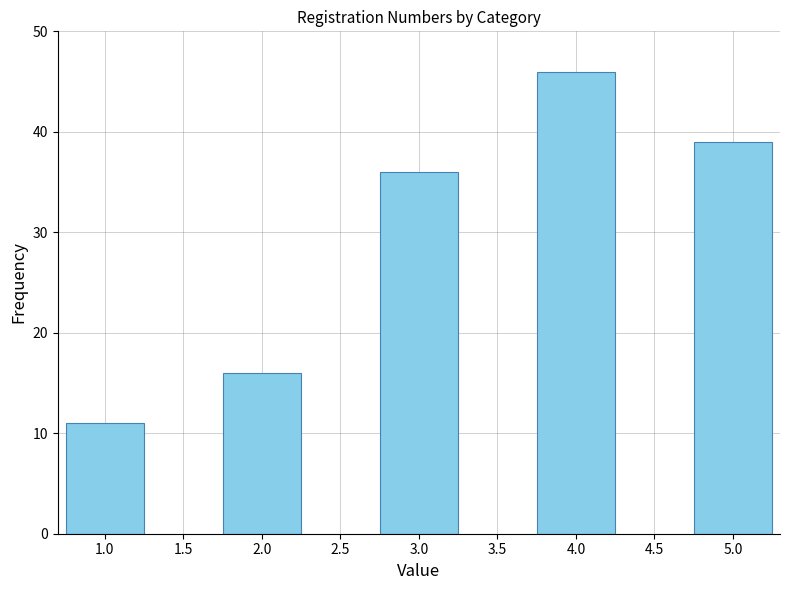

Reading right to left, what are all the values shown in this chart?

39	46	36	16	11